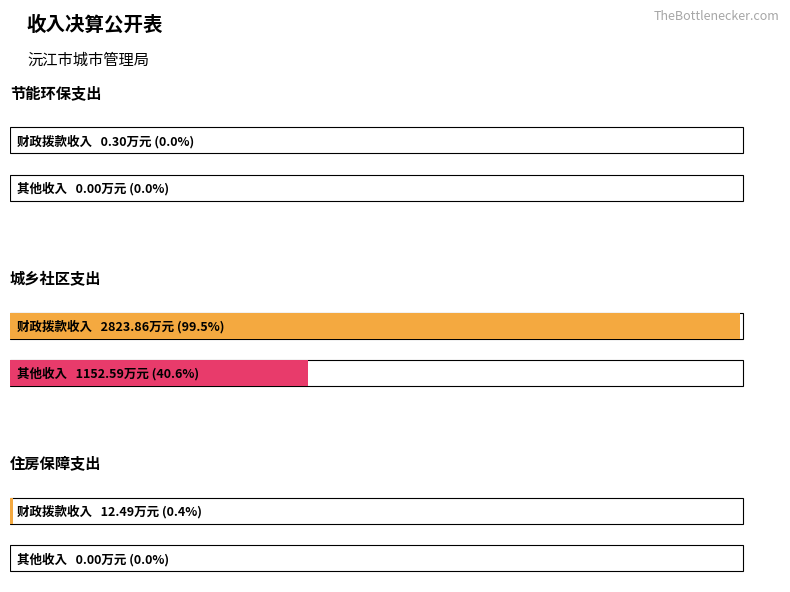

What is the label of the 3rd bar from the right?

节能环保支出